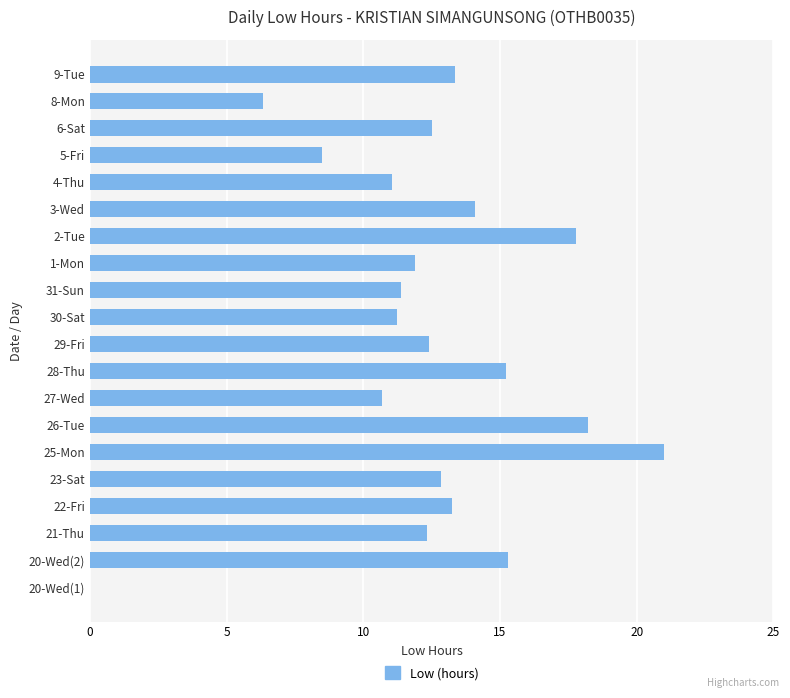

What is the greatest value displayed?

21.0